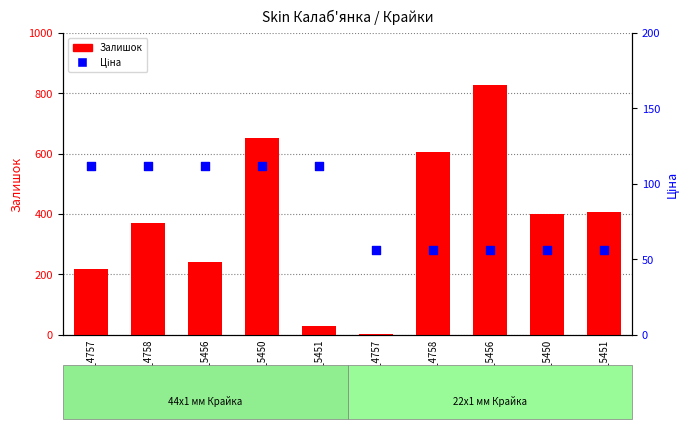

Which series contains the lowest Y value?

Залишок